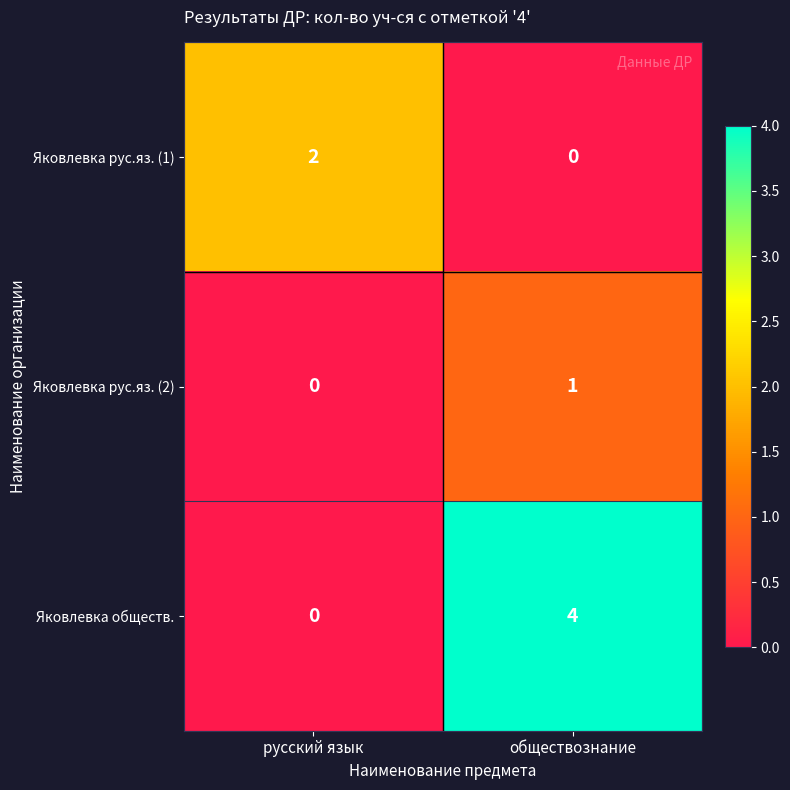

What is the difference between the maximum and minimum values in the Яковлевка обществ. series?

4